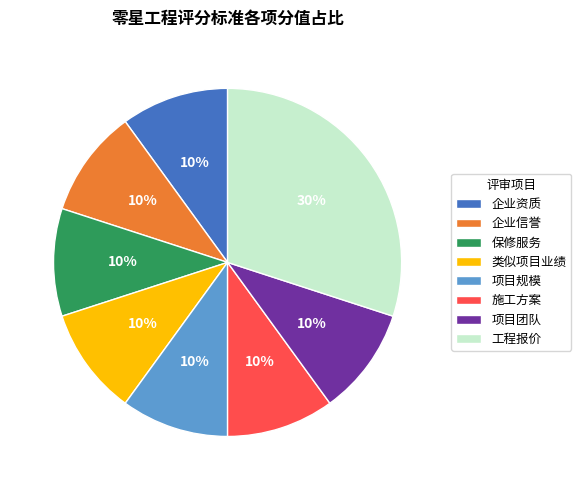

Does 项目团队 account for over 50% of the chart?

No